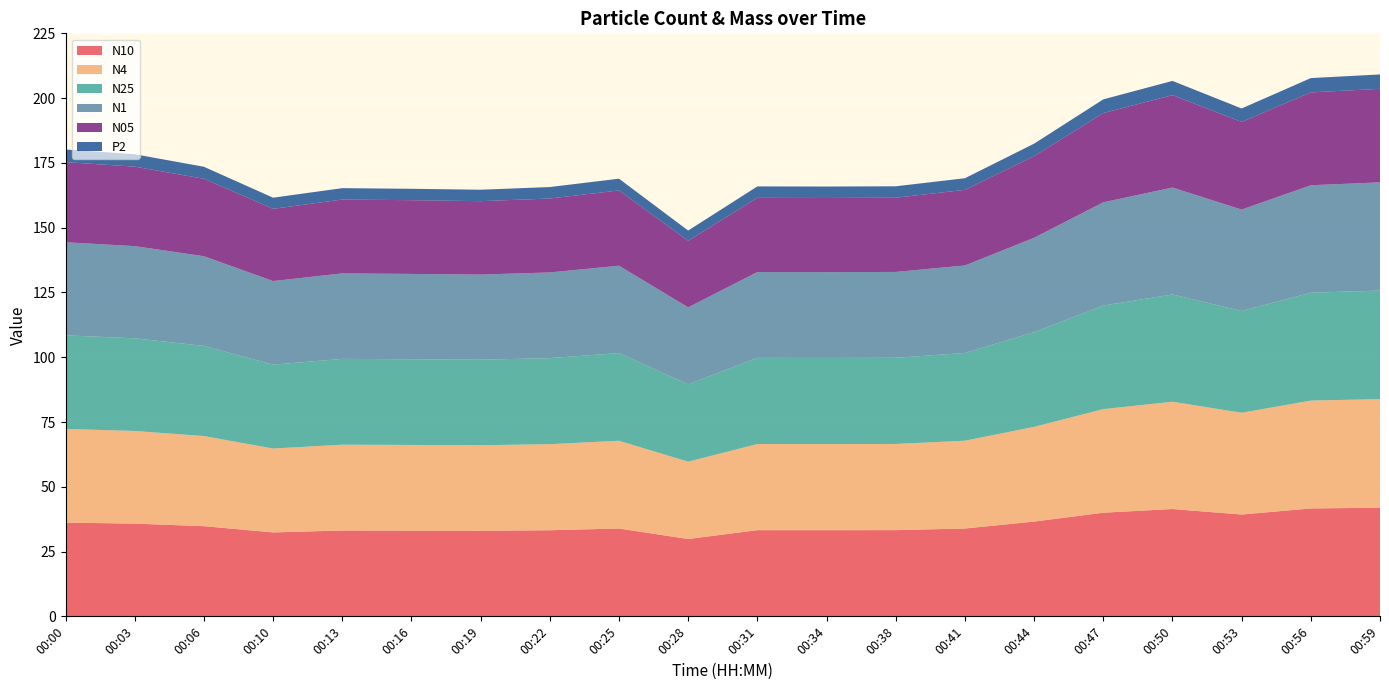

Reading left to right, what are all the values shown in this chart?

N10: 00:00=36.2	00:03=35.8	00:06=34.8	00:10=32.4	00:13=33.1	00:16=33.1	00:19=33.0	00:22=33.2	00:25=33.9	00:28=29.9	00:31=33.3	00:34=33.2	00:38=33.3	00:41=33.9	00:44=36.6	00:47=40.0	00:50=41.4	00:53=39.3	00:56=41.6	00:59=41.9
N4: 00:00=36.1	00:03=35.8	00:06=34.8	00:10=32.4	00:13=33.1	00:16=33.1	00:19=33.0	00:22=33.2	00:25=33.9	00:28=29.8	00:31=33.2	00:34=33.2	00:38=33.3	00:41=33.9	00:44=36.6	00:47=40.0	00:50=41.4	00:53=39.3	00:56=41.6	00:59=41.9
N25: 00:00=36.1	00:03=35.8	00:06=34.8	00:10=32.4	00:13=33.1	00:16=33.1	00:19=33.0	00:22=33.2	00:25=33.9	00:28=29.8	00:31=33.2	00:34=33.2	00:38=33.2	00:41=33.9	00:44=36.5	00:47=40.0	00:50=41.4	00:53=39.3	00:56=41.6	00:59=41.9
N1: 00:00=35.9	00:03=35.6	00:06=34.6	00:10=32.3	00:13=33.0	00:16=32.9	00:19=32.9	00:22=33.1	00:25=33.7	00:28=29.7	00:31=33.1	00:34=33.1	00:38=33.1	00:41=33.8	00:44=36.4	00:47=39.8	00:50=41.3	00:53=39.1	00:56=41.5	00:59=41.8
N05: 00:00=30.9	00:03=30.7	00:06=29.9	00:10=27.9	00:13=28.5	00:16=28.5	00:19=28.3	00:22=28.5	00:25=29.1	00:28=25.7	00:31=28.6	00:34=28.6	00:38=28.6	00:41=29.2	00:44=31.5	00:47=34.4	00:50=35.7	00:53=33.8	00:56=35.8	00:59=36.1
P2: 00:00=4.9	00:03=4.8	00:06=4.6	00:10=4.3	00:13=4.4	00:16=4.4	00:19=4.4	00:22=4.4	00:25=4.5	00:28=4.0	00:31=4.4	00:34=4.4	00:38=4.4	00:41=4.5	00:44=4.8	00:47=5.3	00:50=5.5	00:53=5.2	00:56=5.5	00:59=5.5